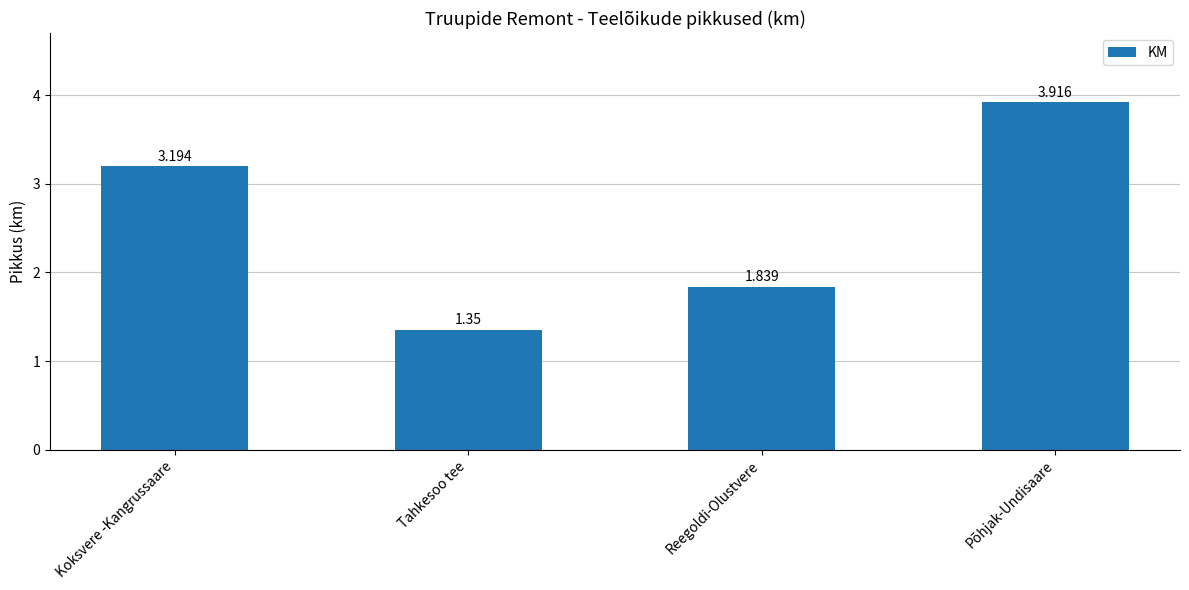

List the labels in order of value, smallest first.

Tahkesoo tee, Reegoldi-Olustvere, Koksvere -Kangrussaare, Põhjak-Undisaare